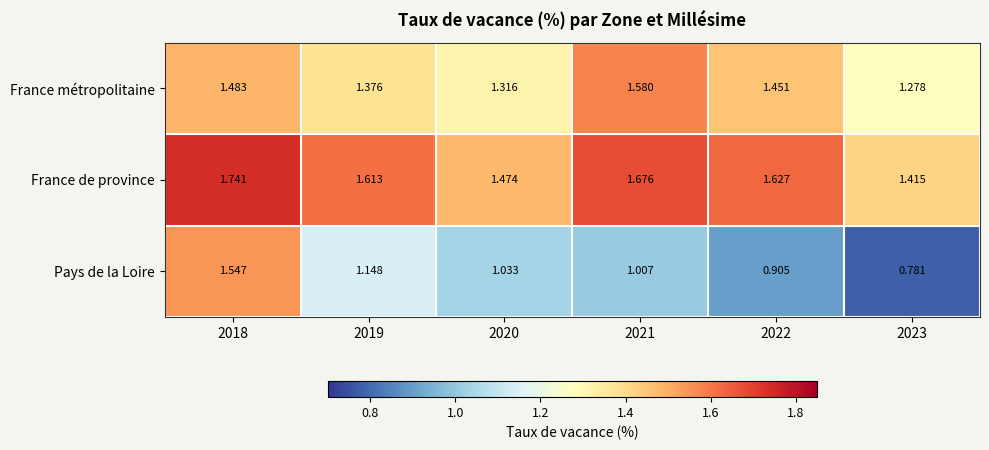

At 2020, list the series in order from largest to smallest.

France de province, France métropolitaine, Pays de la Loire